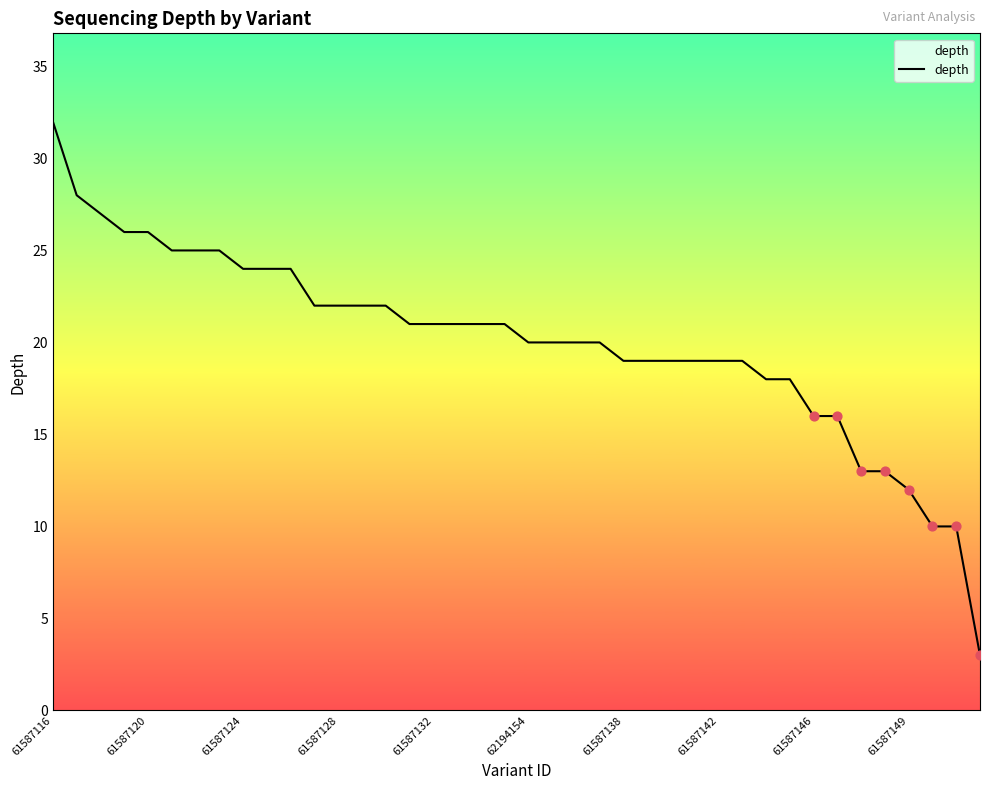

What is the difference between the maximum and minimum values?

29